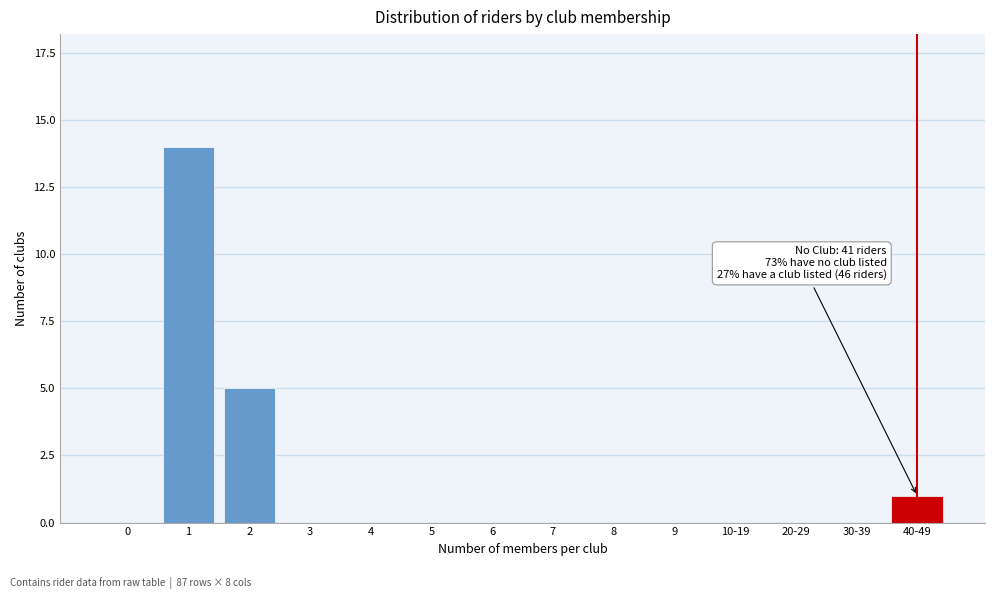

Reading left to right, list all the values displayed in this chart.

0=0	1=14	2=5	3=0	4=0	5=0	6=0	7=0	8=0	9=0	10-19=0	20-29=0	30-39=0	40-49=1